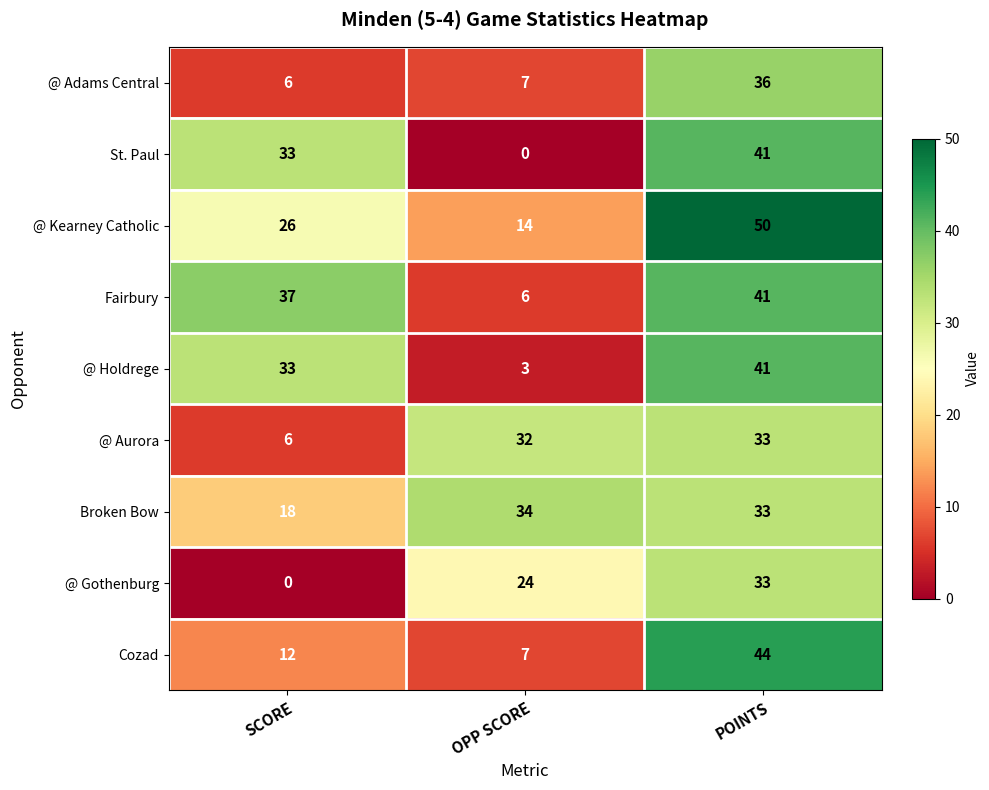

Is it true that @ Kearney Catholic equals 14 at OPP SCORE?

True